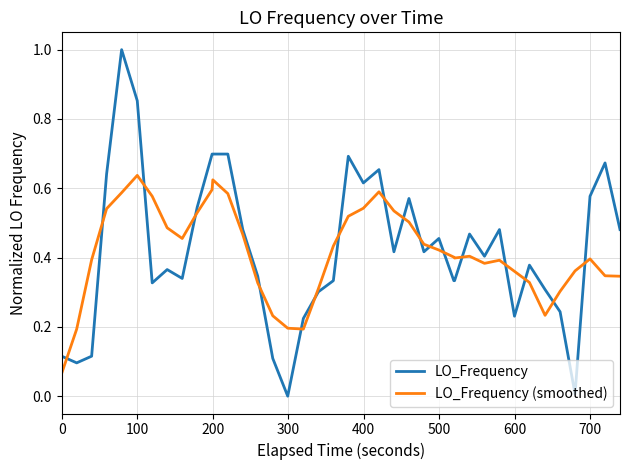

How many lines are shown in the chart?

2